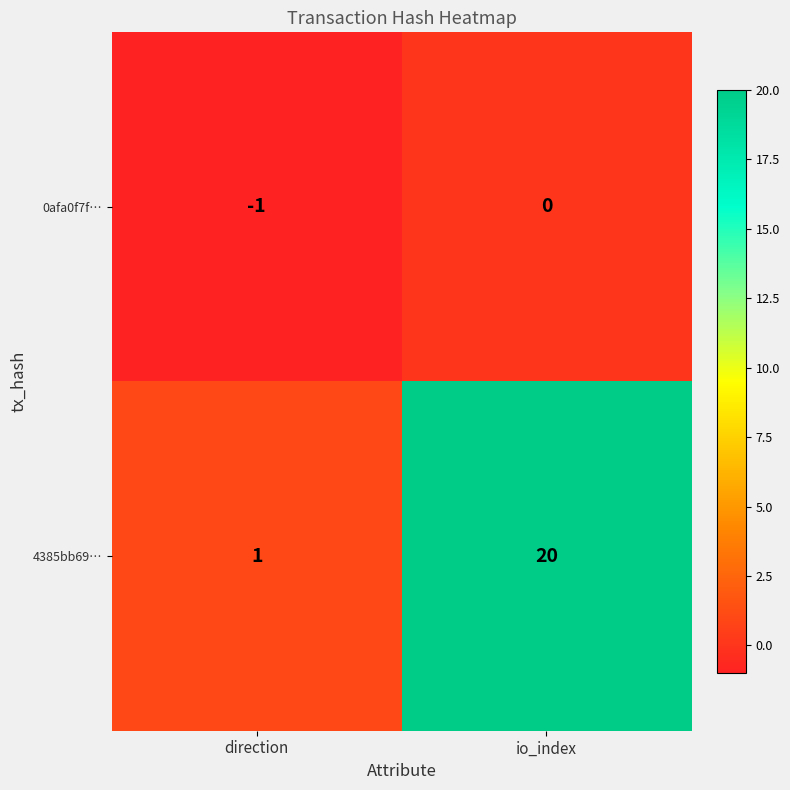

Which series has the largest total across all categories?

4385bb69…